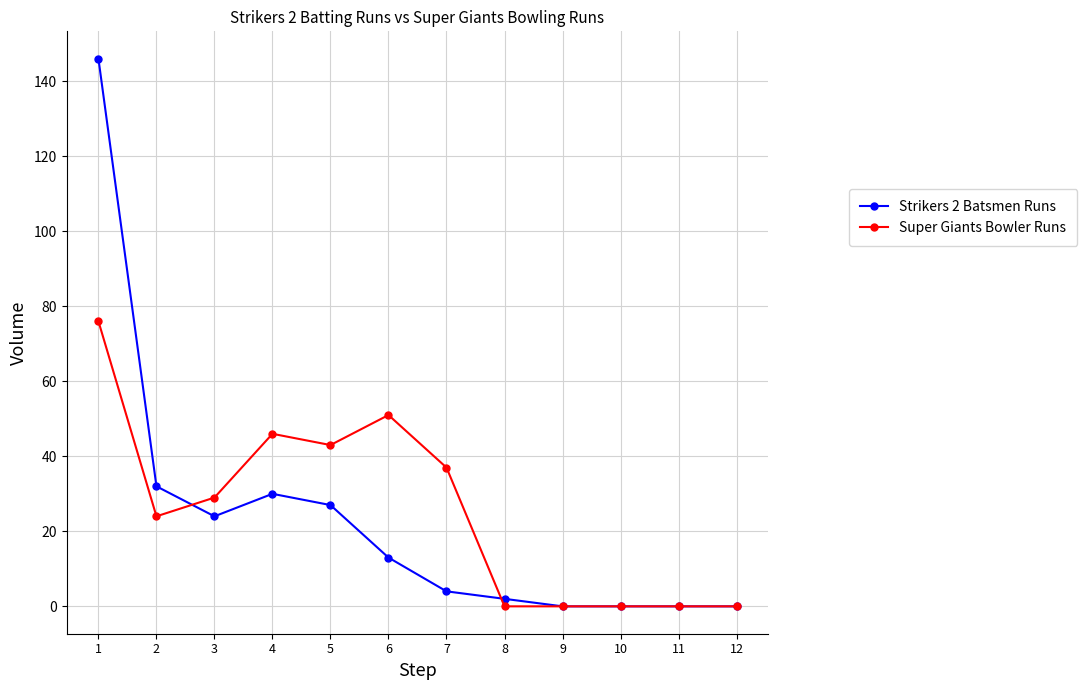

What is the approximate value of Super Giants Bowler Runs at 7?

37